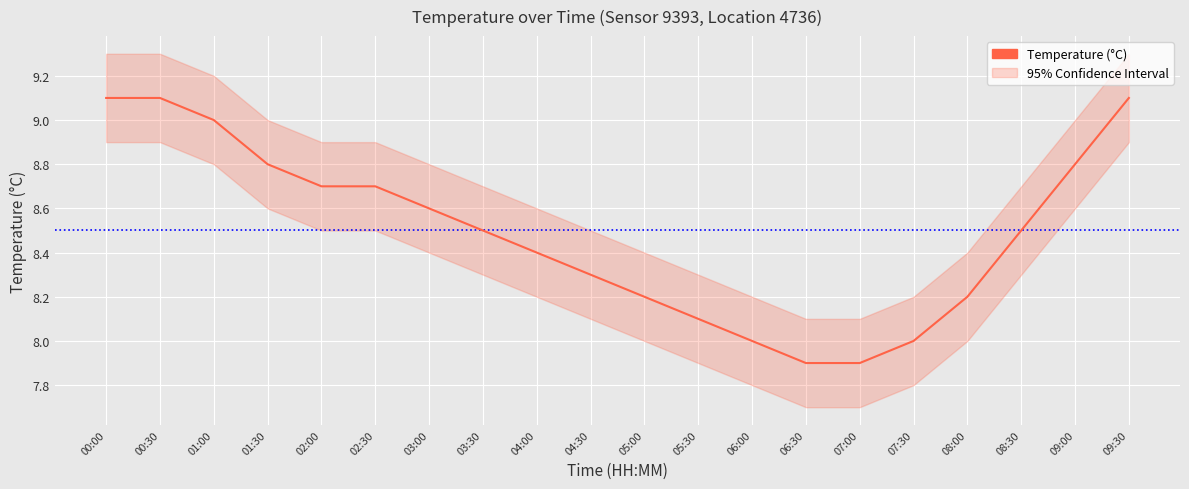

At which label does the data first exceed 8?

00:00